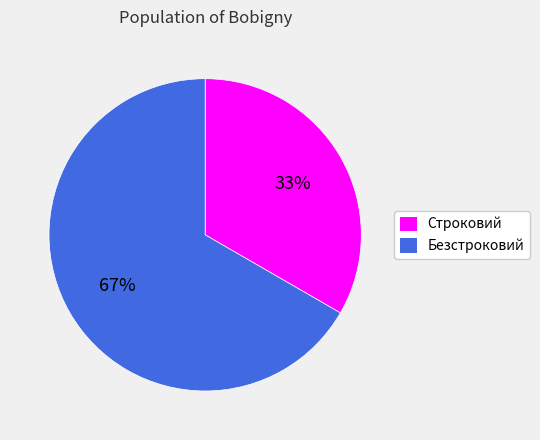

To the nearest percent, what is the average slice percentage?

50%